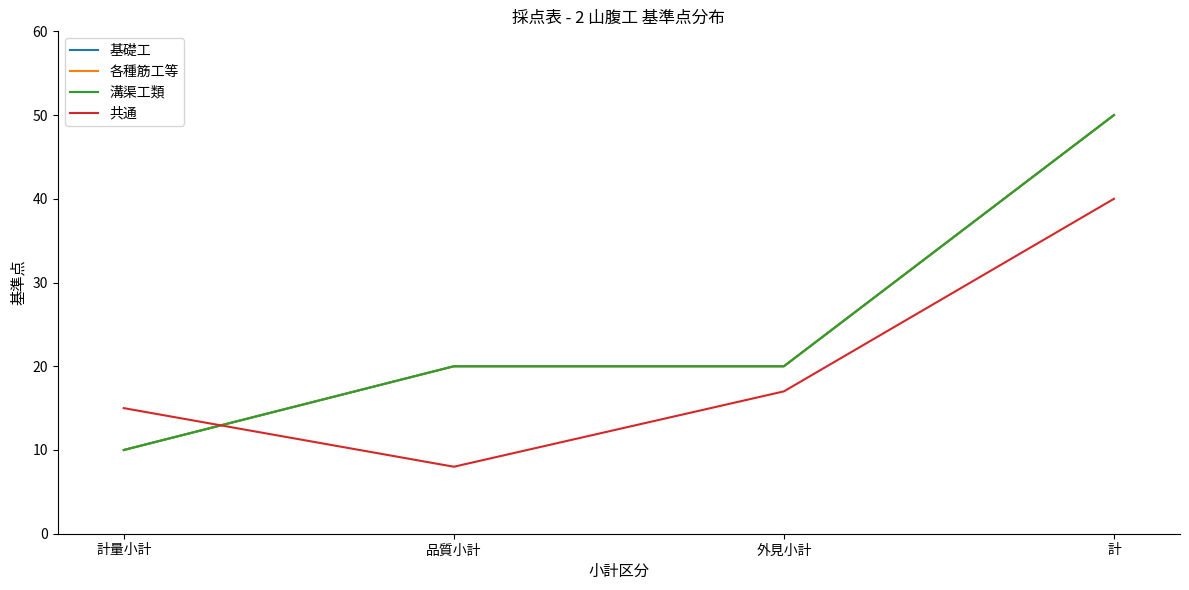

Which series has the largest total across all categories?

基礎工